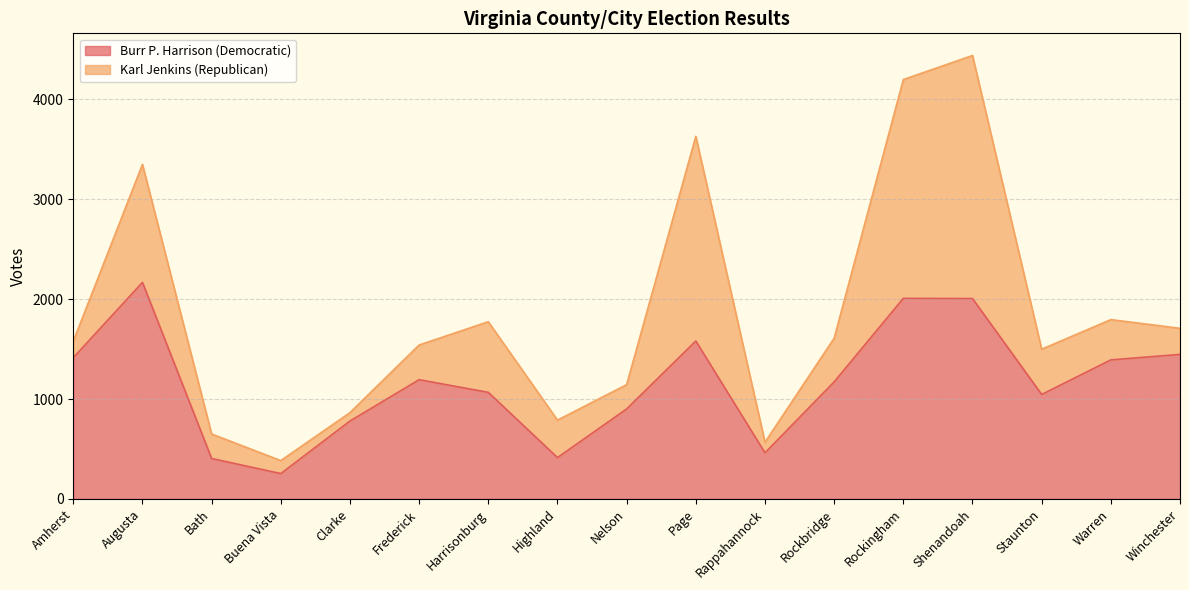

Is it true that the value at Augusta is 647?

False